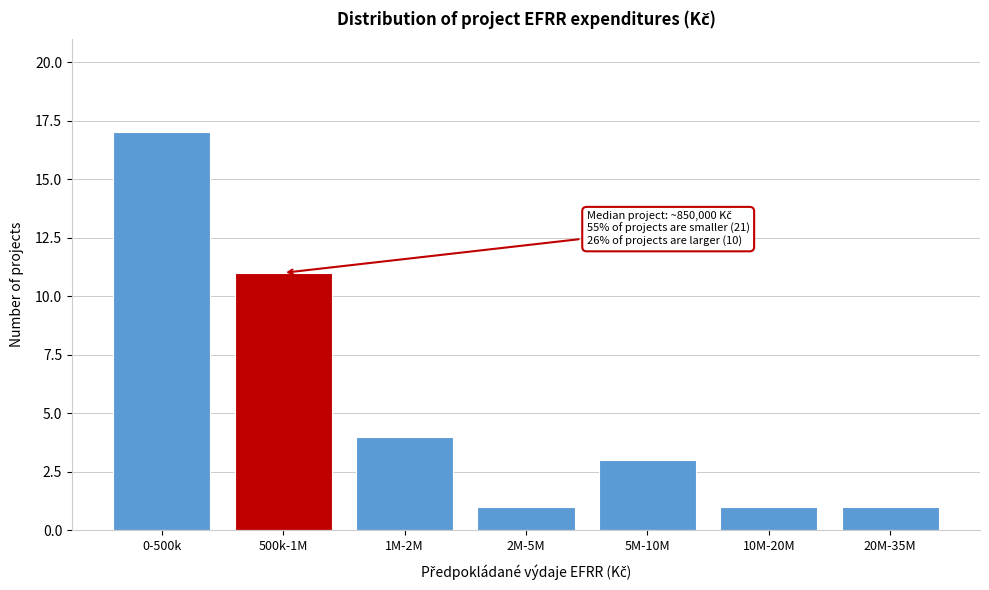

Reading right to left, list all the values displayed in this chart.

1	1	3	1	4	11	17